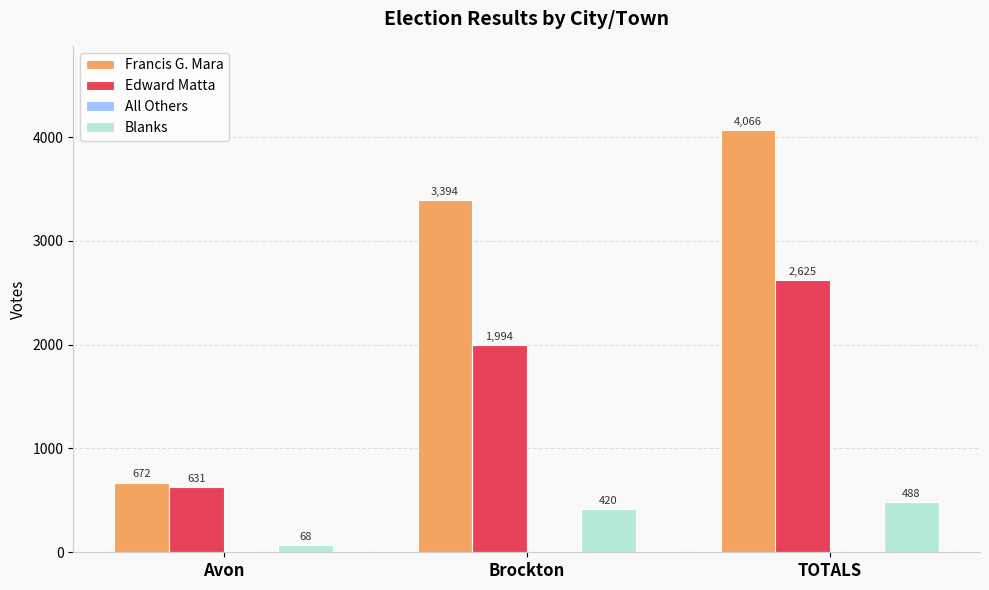

At which category is the sum across all series the highest?

TOTALS